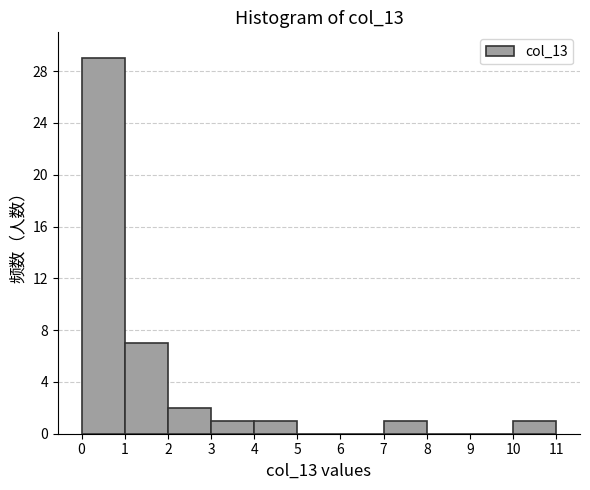

How tall is the bar that spans 7 to 8 on the x-axis? The values are not printed on the chart, so give them approximately, as read against the axis.

1